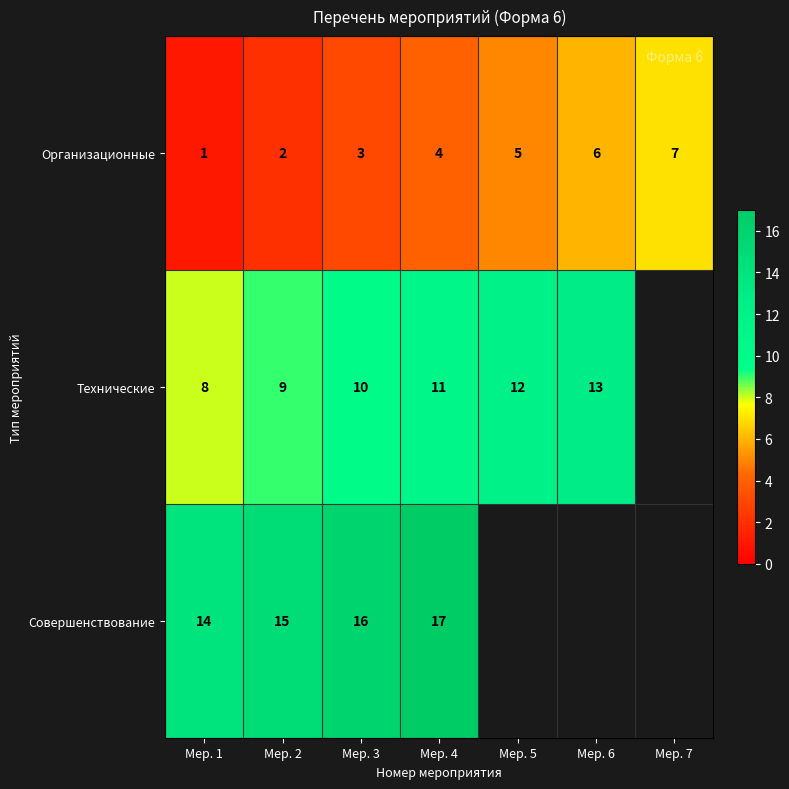

What is the difference between the Организационные values at Мер. 1 and Мер. 5?

4